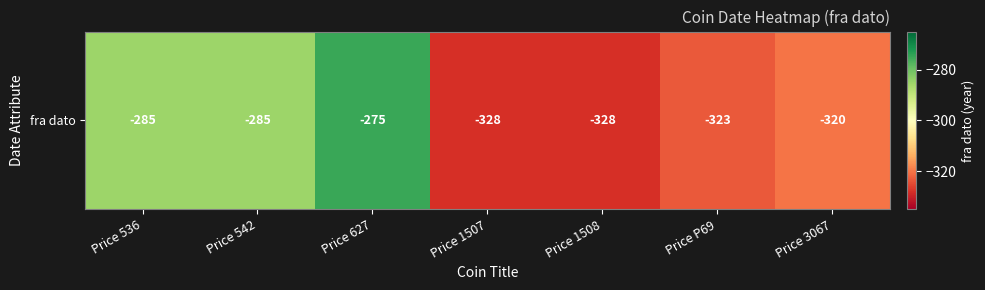

What is the approximate value at Price 3067, to the nearest 10?

-320